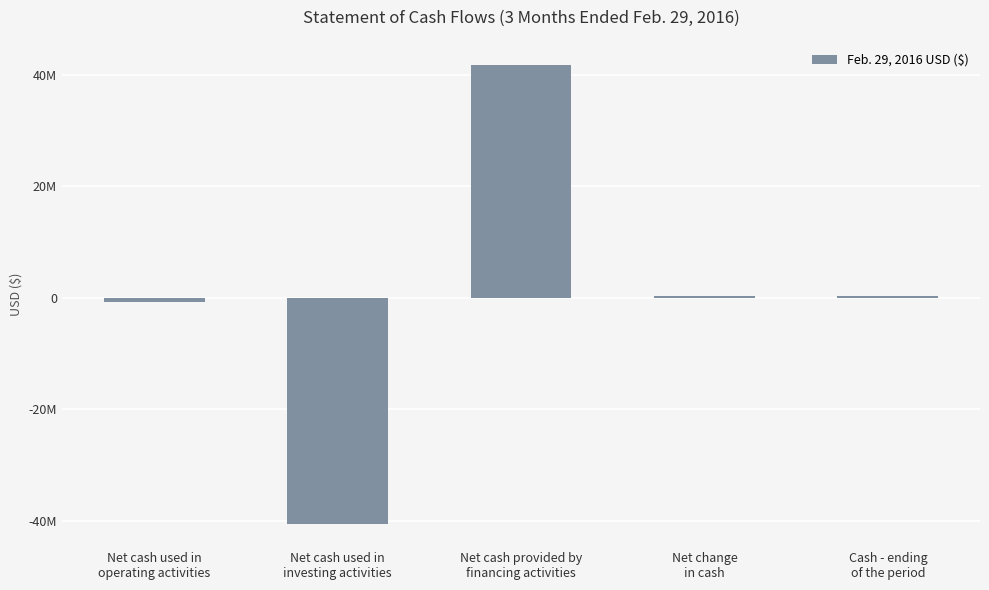

What value does the data have at Net change
in cash, to the nearest 100?

243700